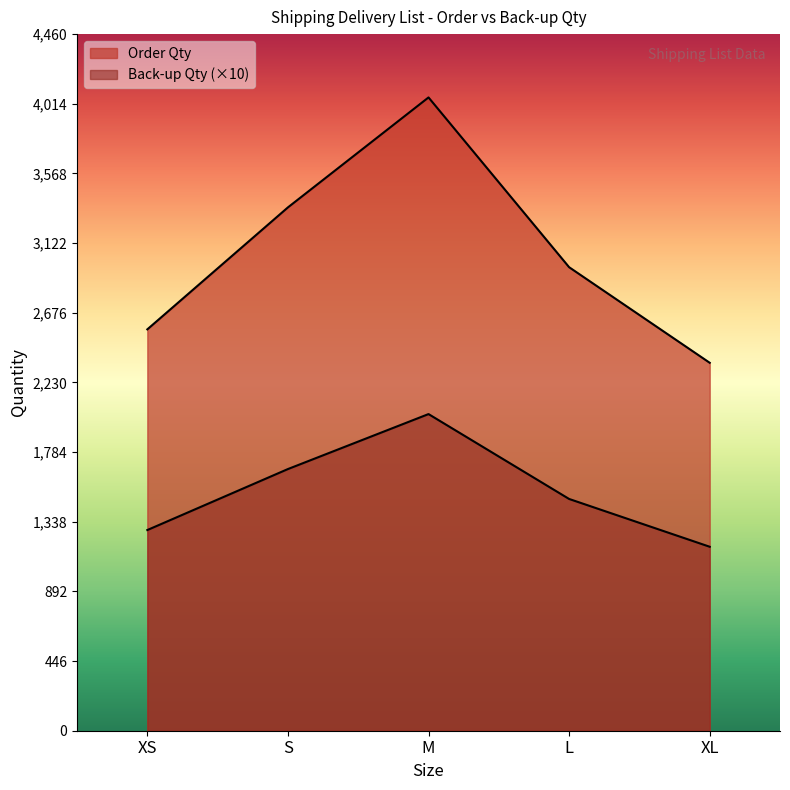

At which label does Back-up Qty first exceed 1484?

S